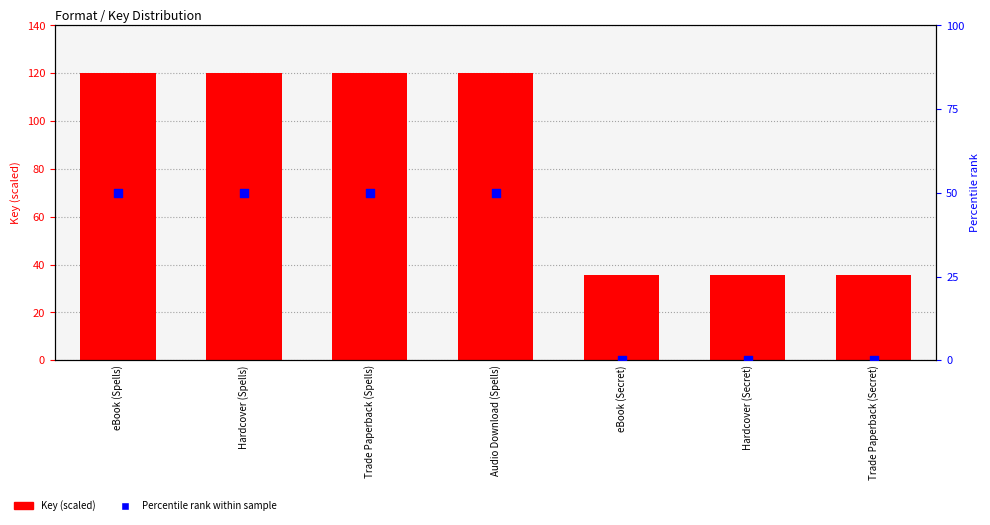

What are all the series names shown in the legend?

Key (scaled), Percentile rank